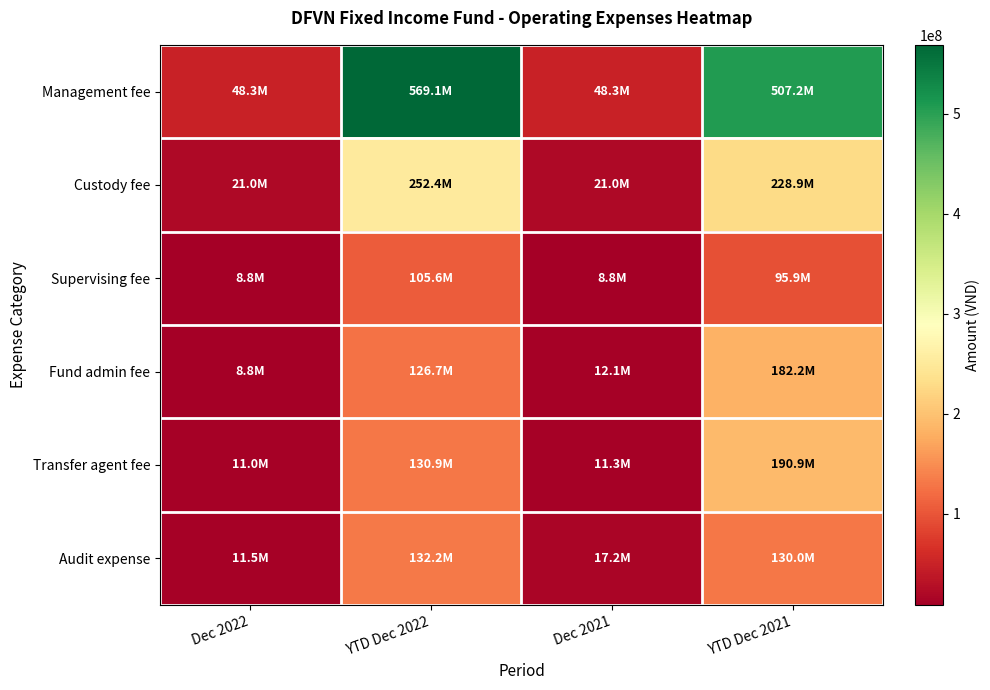

What is the total value across all series at YTD Dec 2021?

1335145534